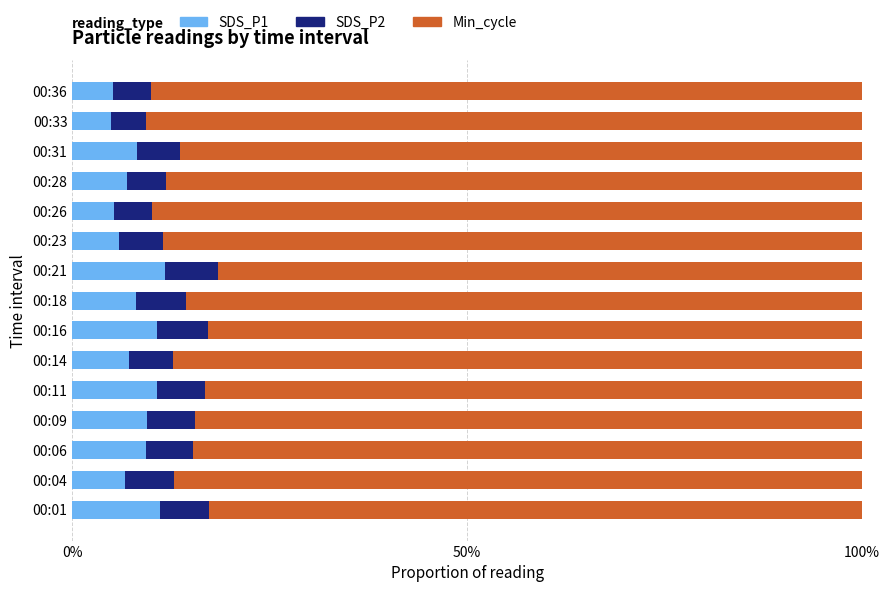

The value of SDS_P1 at 00:23 is 5.9. True or false?

True